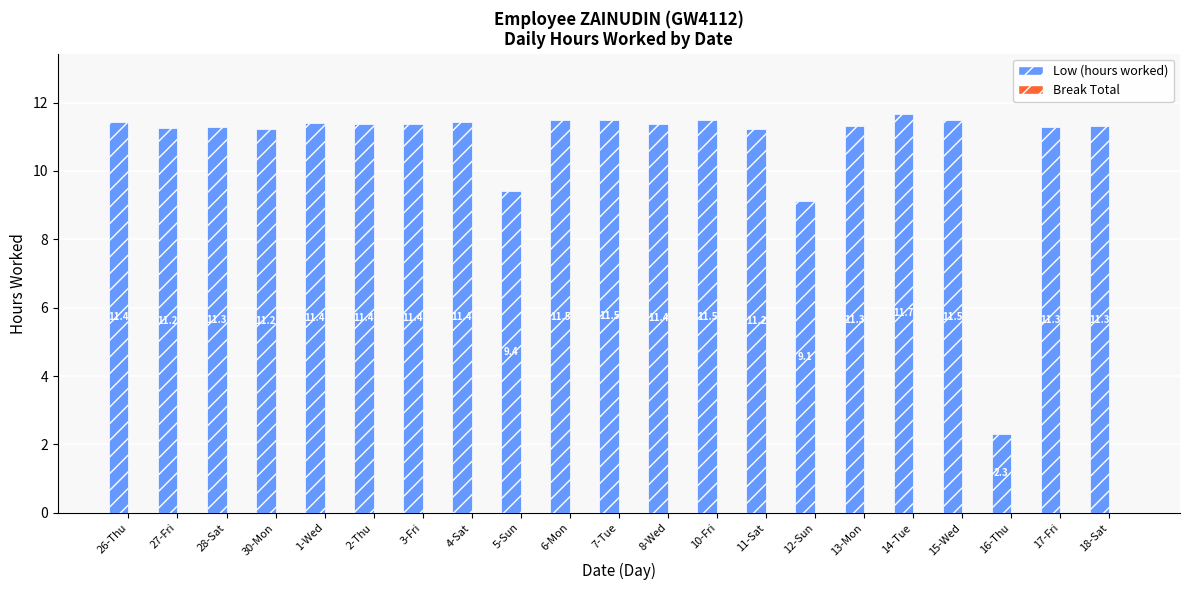

What is the difference between the maximum and minimum values?

9.4